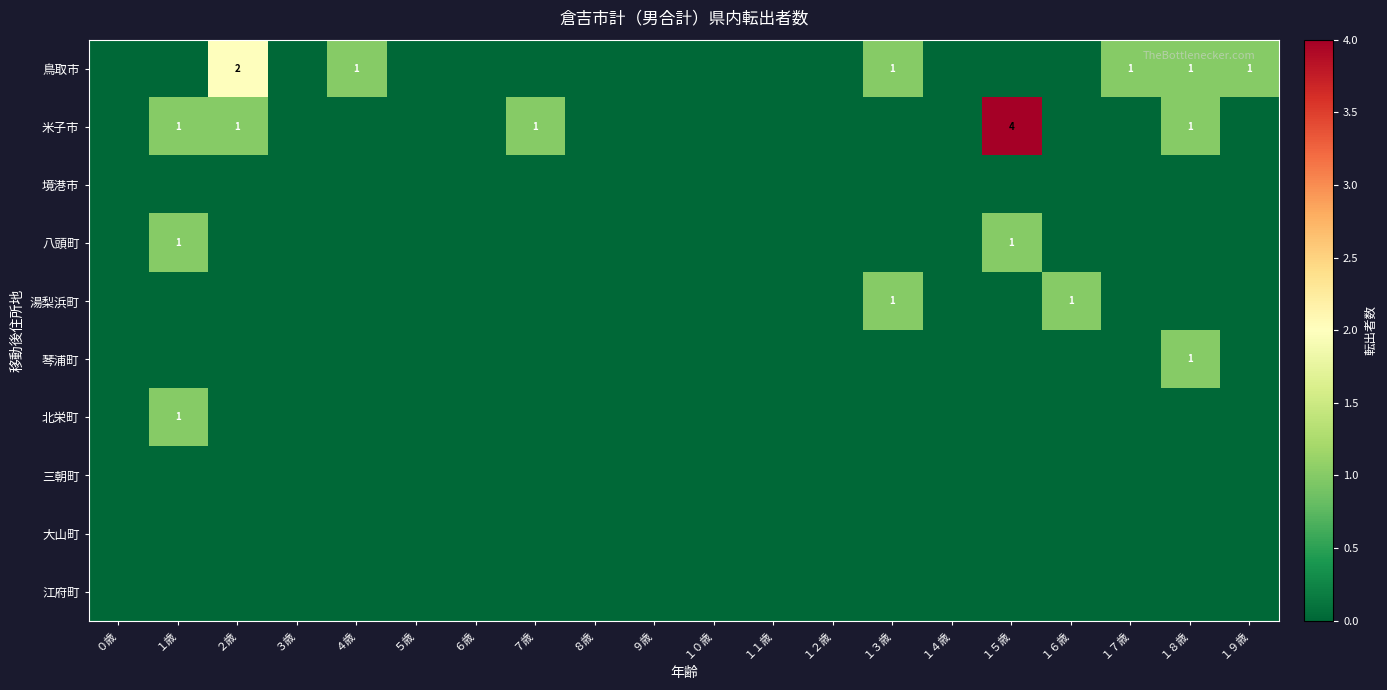

At how many categories does at least one series exceed 0?

10